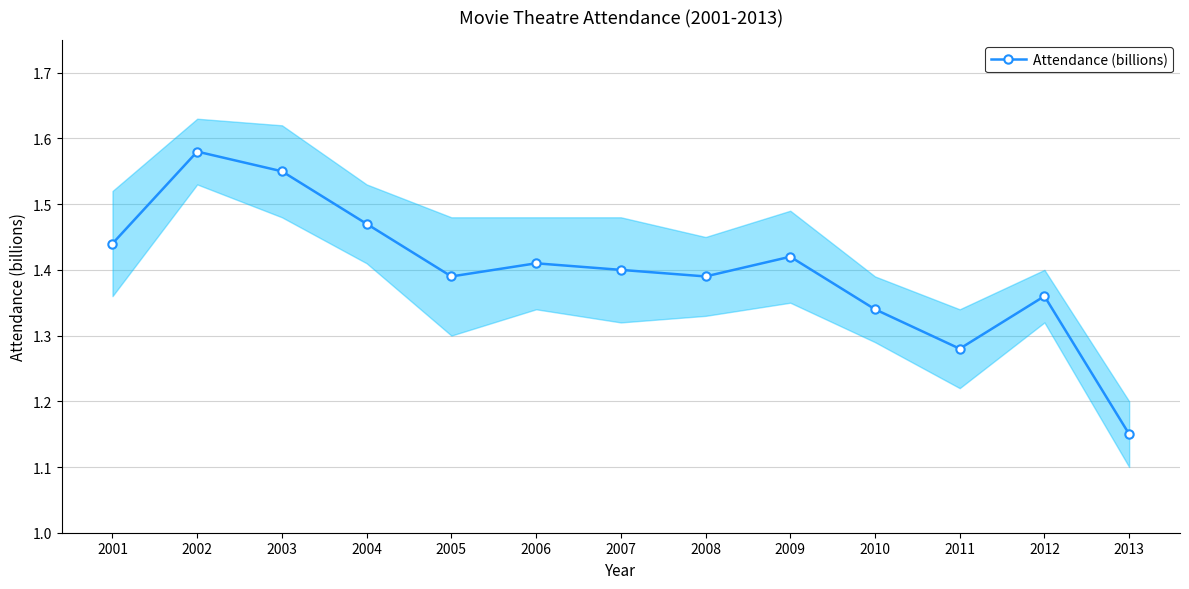

Is it true that the value at 2003 is 2.6?

False